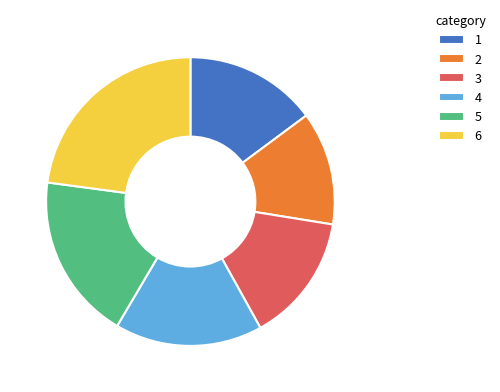

Does any single category account for the majority?

No